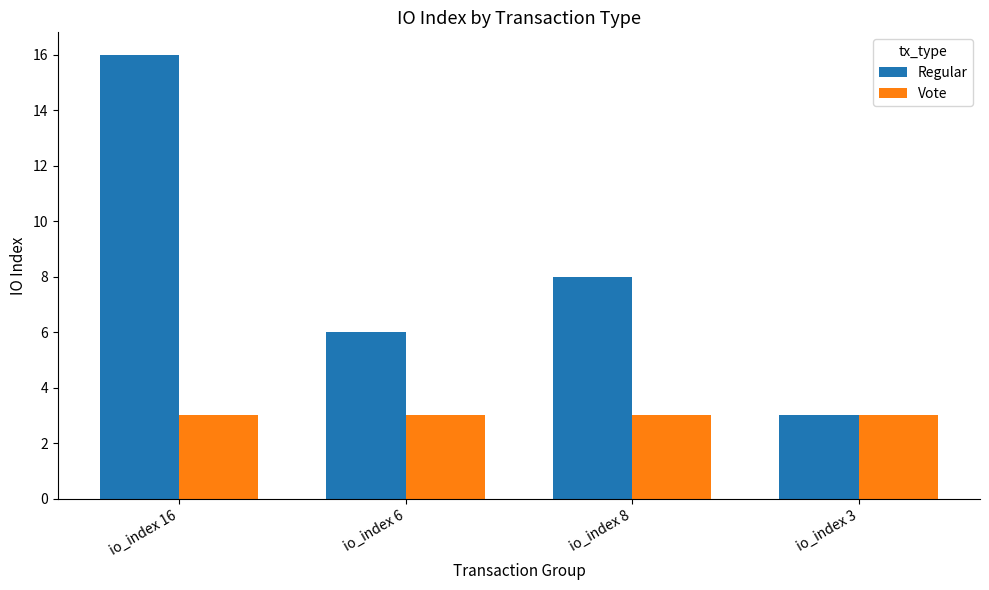

At io_index 8, list the series in order from smallest to largest.

Vote, Regular